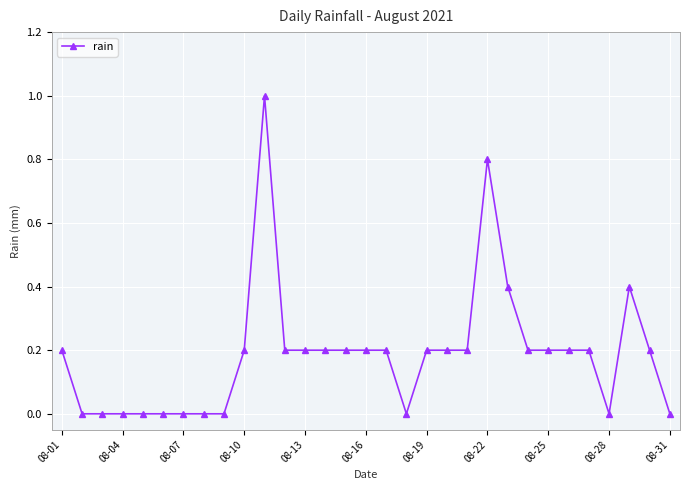

What is the greatest value displayed?

1.0